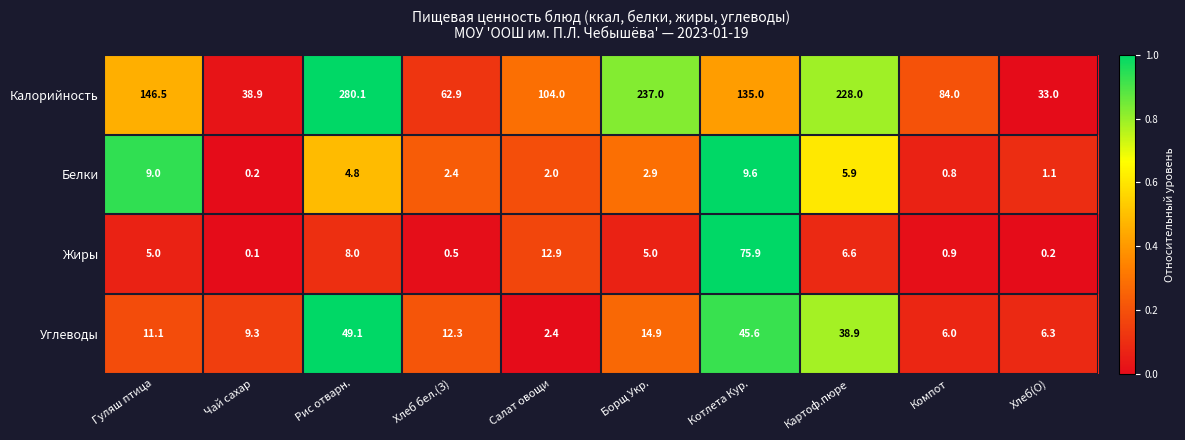

What is the sum of all Углеводы values?

195.9